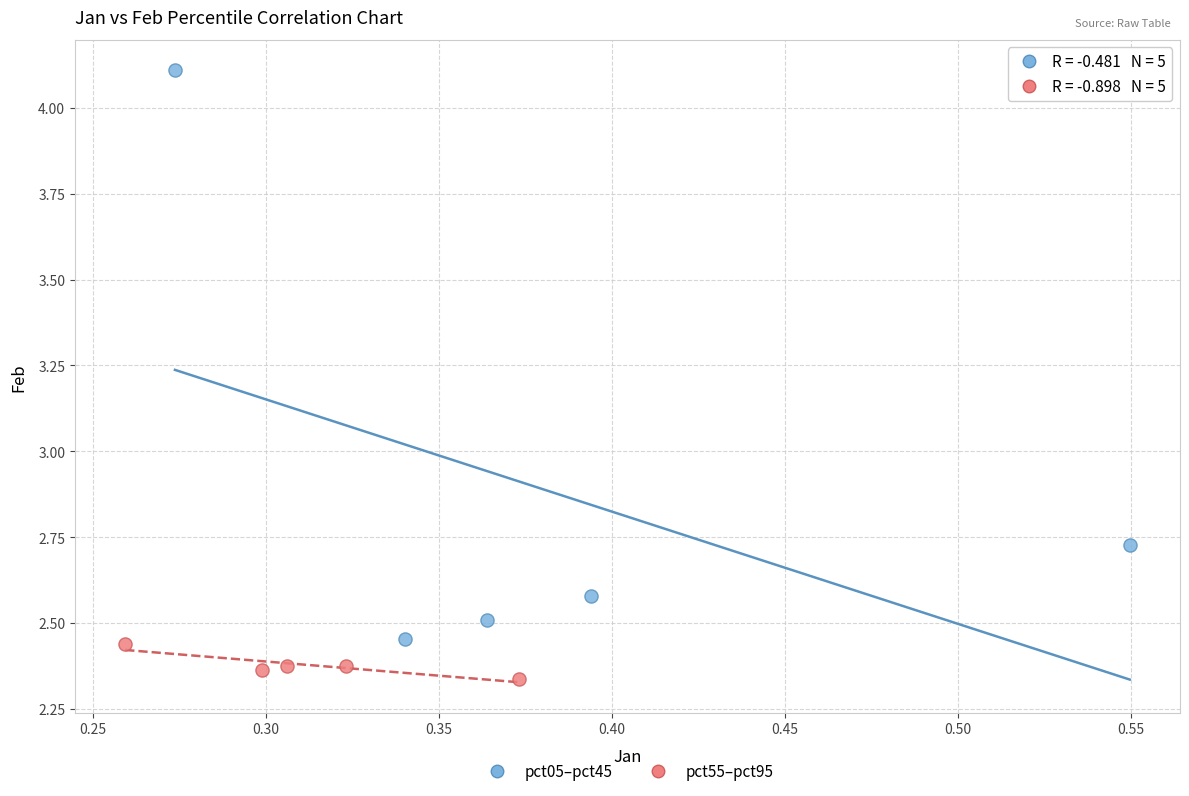

Which series has the largest Y range (max minus min)?

pct05–pct45